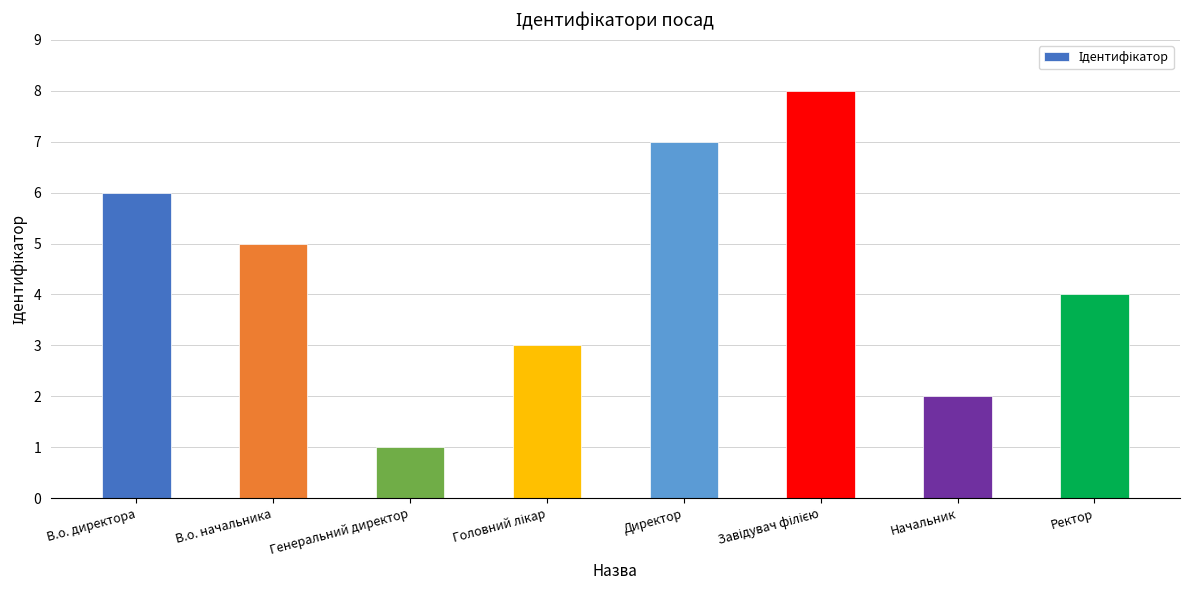

At which label is the value closest to 4?

Ректор